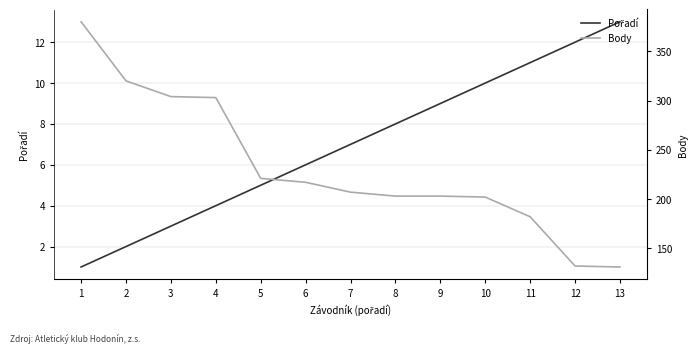

The value of Body at 12 is 132. True or false?

True